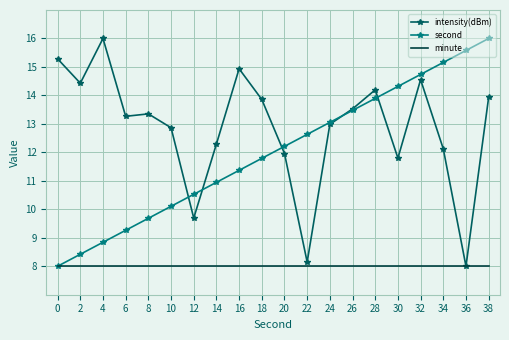

Between 26 and 32, which series saw the biggest shift?

second